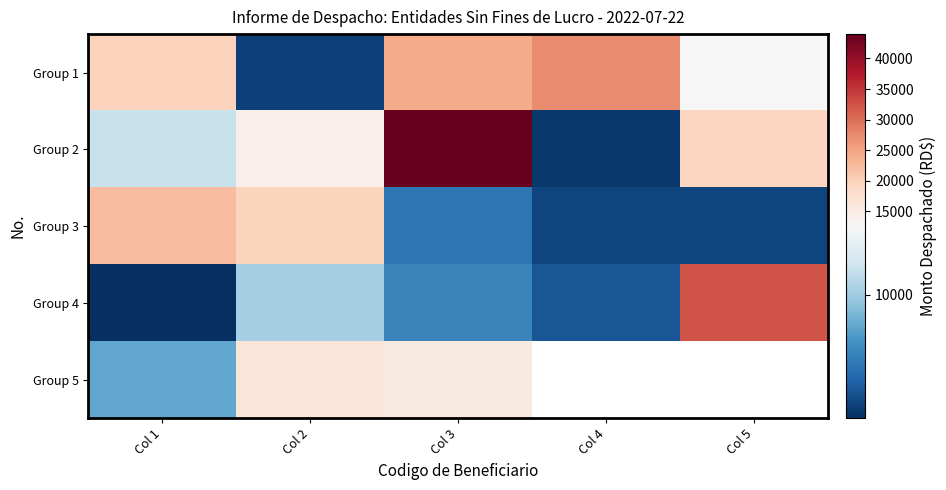

How many series are shown in this chart?

5